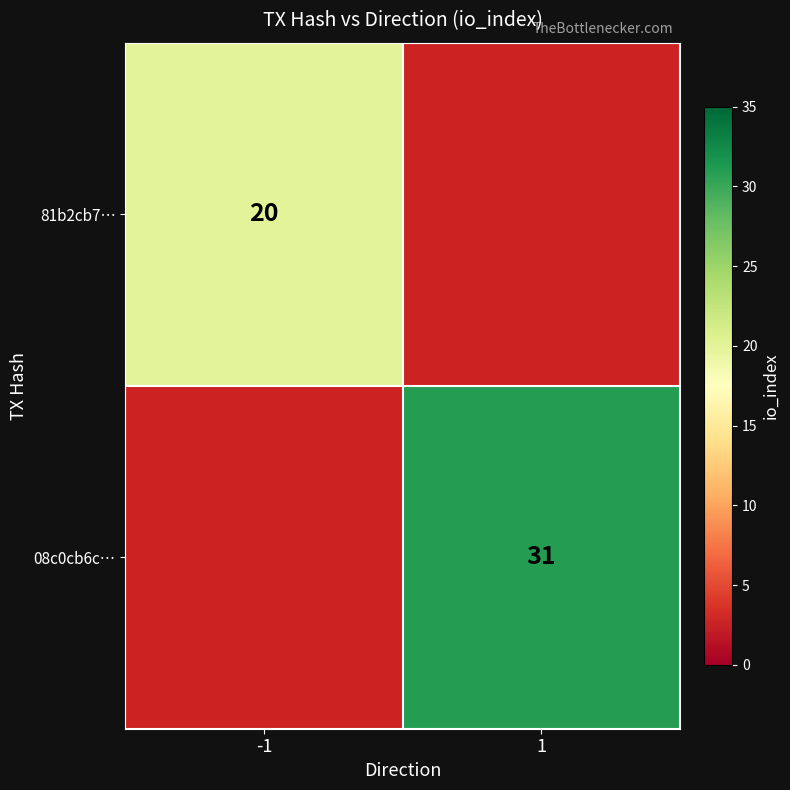

True or false: 81b2cb7… has a value of 11.4 at -1.

False